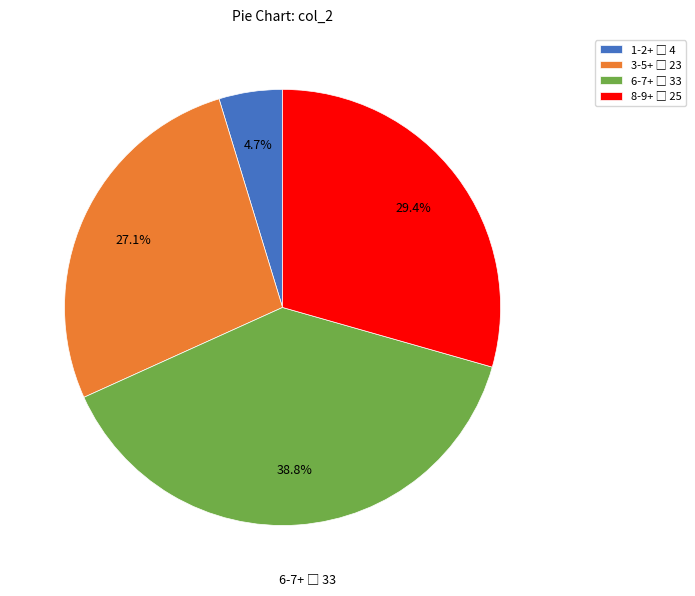

Does any single category account for the majority?

No